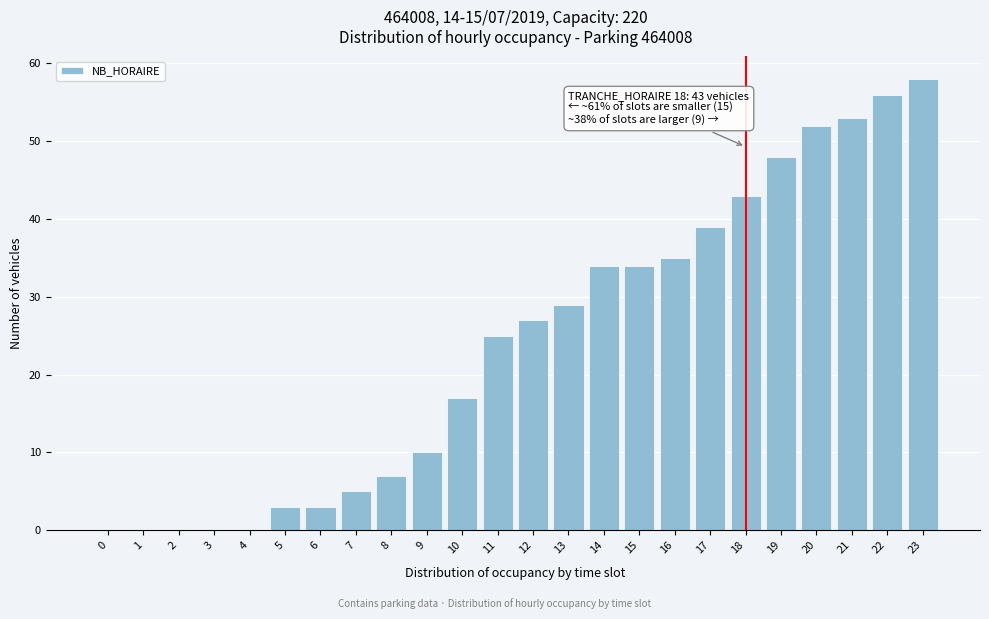

Reading right to left, list all the values displayed in this chart.

23=58	22=56	21=53	20=52	19=48	18=43	17=39	16=35	15=34	14=34	13=29	12=27	11=25	10=17	9=10	8=7	7=5	6=3	5=3	4=0	3=0	2=0	1=0	0=0